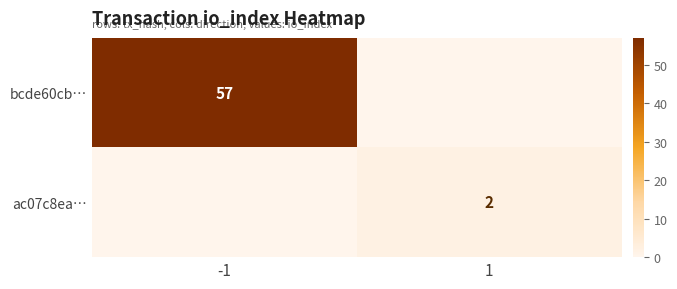

Count the number of categories in the chart.

2